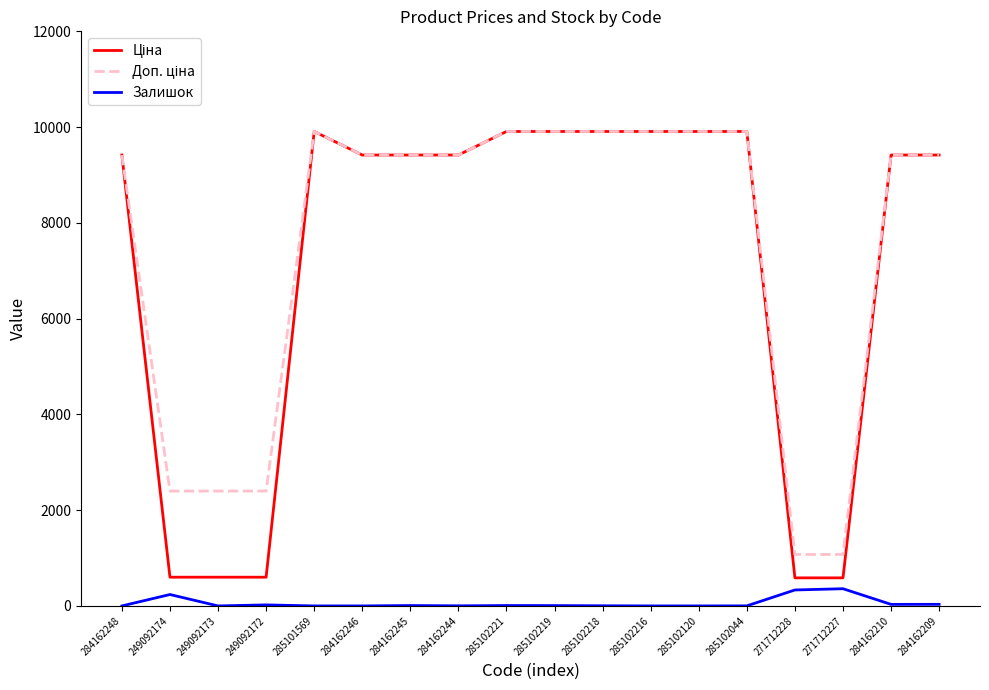

What is the difference between the Залишок values at 285102219 and 285102221?

1.0